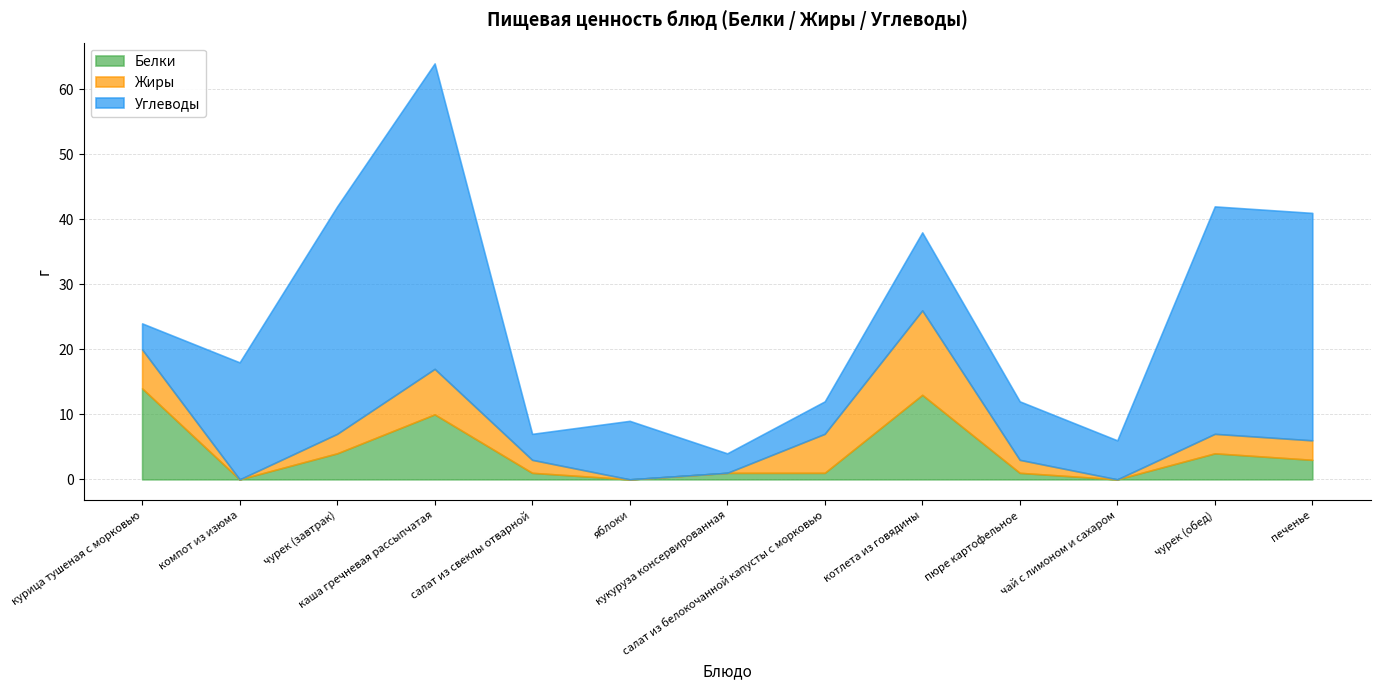

The Углеводы series shows 12 at котлета из говядины. True or false?

True